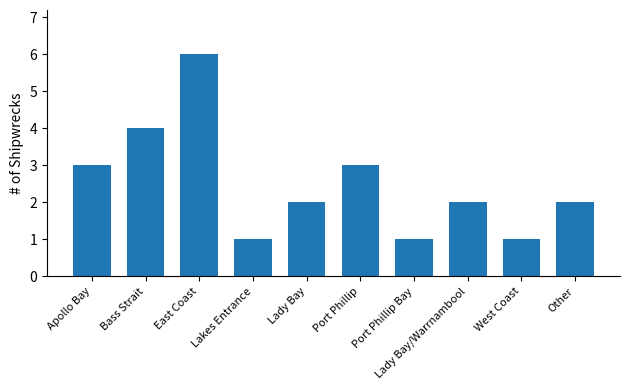

What is the minimum value shown in the chart?

1